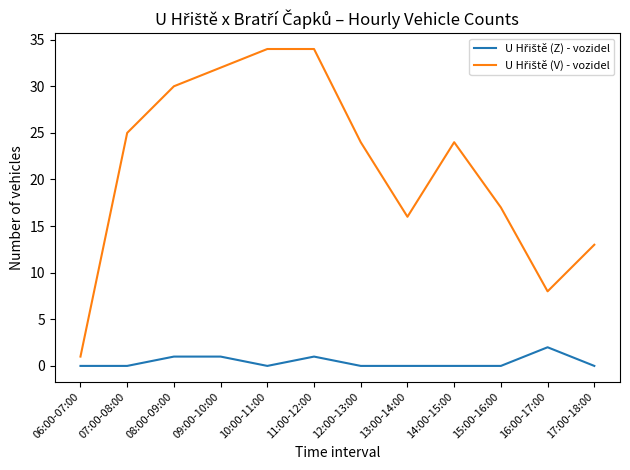

Reading left to right, transcribe all the data shown in this chart.

U Hřiště (Z) - vozidel: 06:00-07:00=0	07:00-08:00=0	08:00-09:00=1	09:00-10:00=1	10:00-11:00=0	11:00-12:00=1	12:00-13:00=0	13:00-14:00=0	14:00-15:00=0	15:00-16:00=0	16:00-17:00=2	17:00-18:00=0
U Hřiště (V) - vozidel: 06:00-07:00=1	07:00-08:00=25	08:00-09:00=30	09:00-10:00=32	10:00-11:00=34	11:00-12:00=34	12:00-13:00=24	13:00-14:00=16	14:00-15:00=24	15:00-16:00=17	16:00-17:00=8	17:00-18:00=13